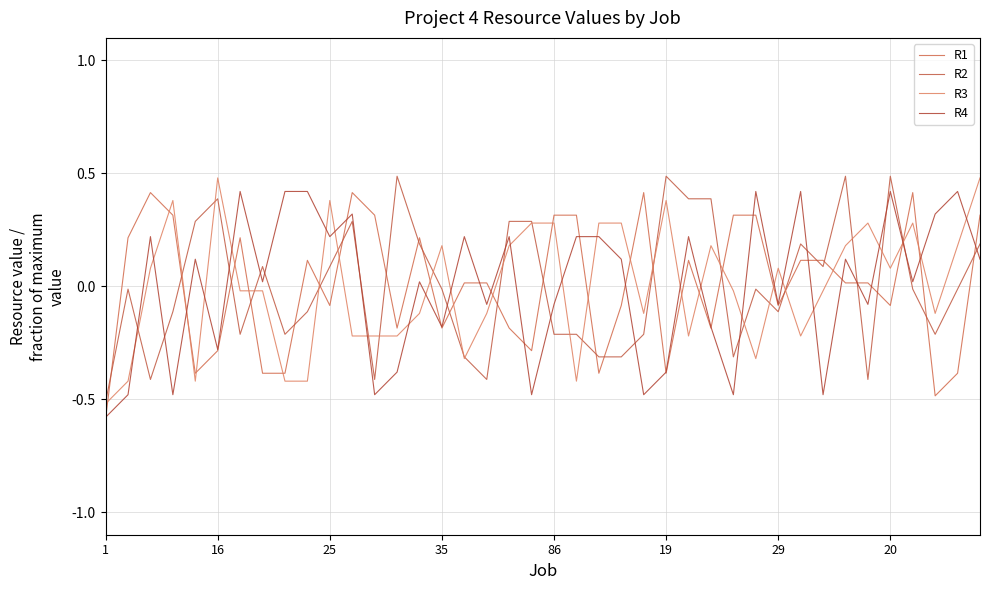

How many lines are shown in the chart?

4